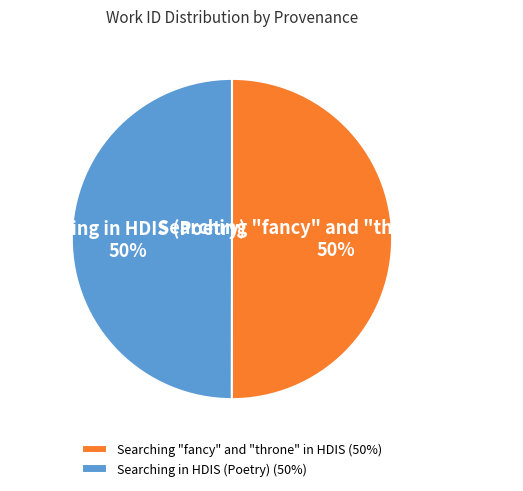

Count the number of slices in the pie.

2